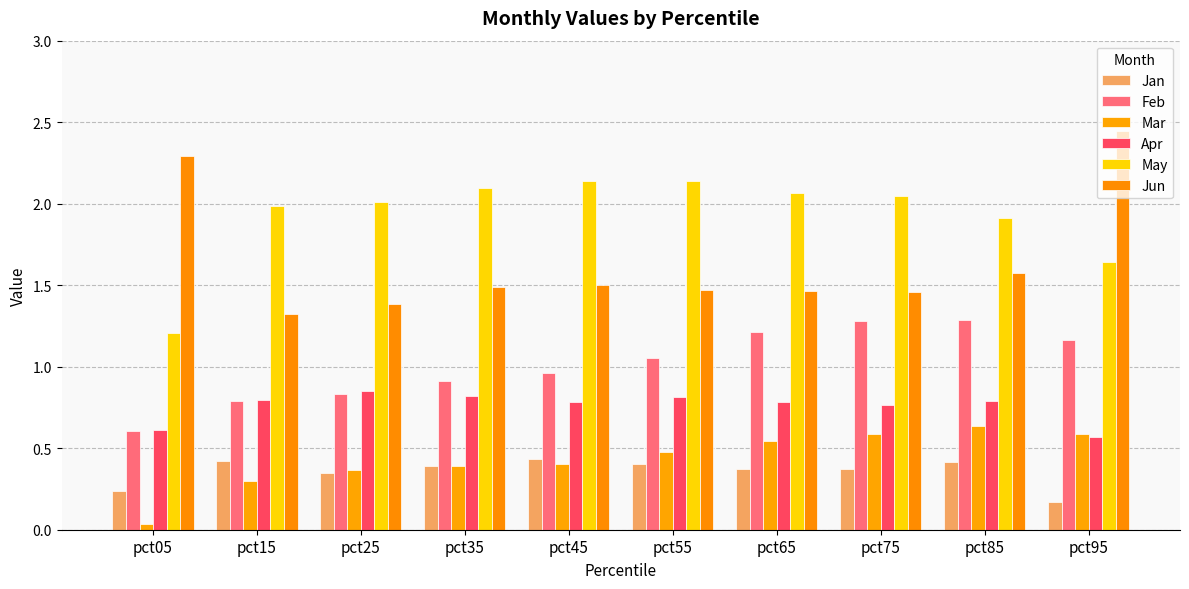

How many series are shown in this chart?

6